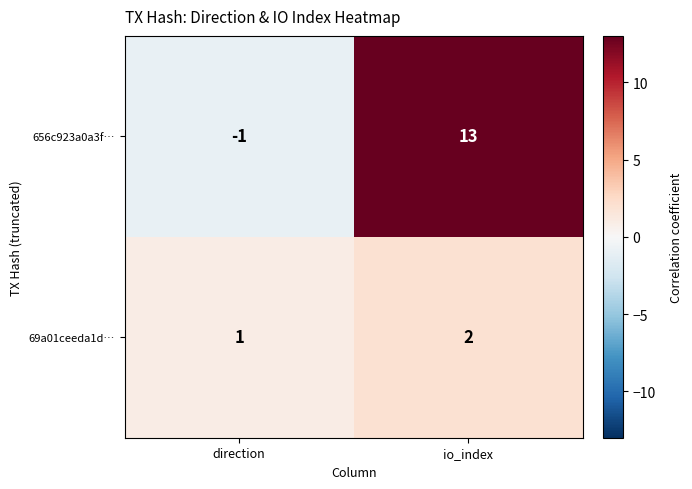

What is the difference between the highest and lowest values at direction?

2